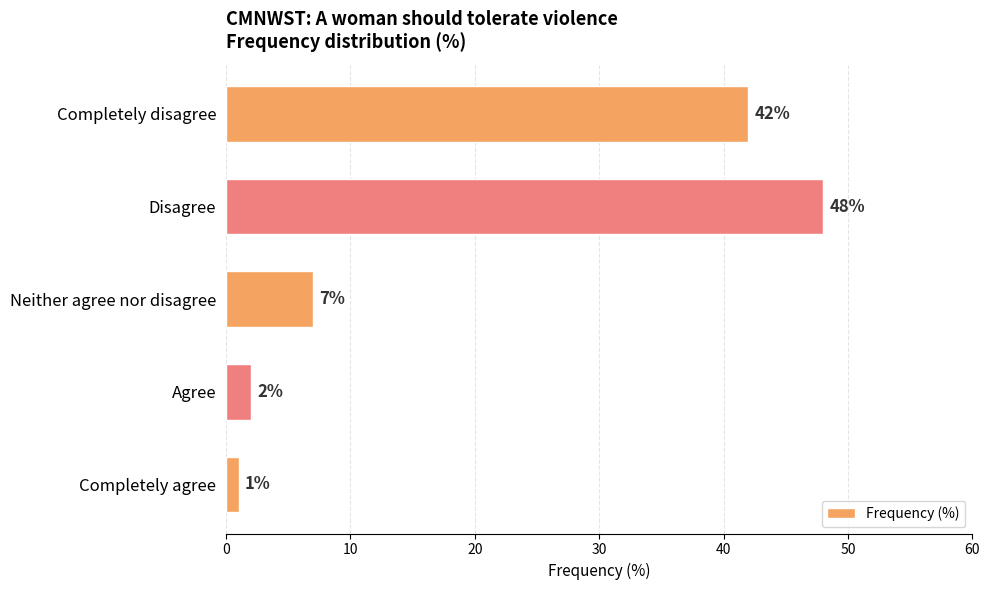

Reading top to bottom, extract all data points from this chart.

Completely disagree=42	Disagree=48	Neither agree nor disagree=7	Agree=2	Completely agree=1